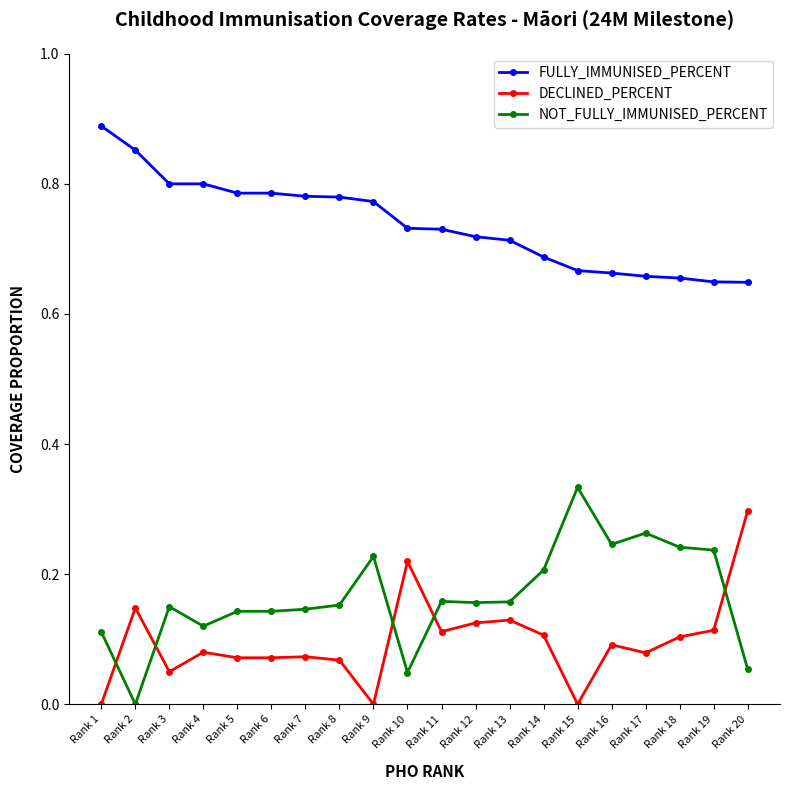

At which category does DECLINED_PERCENT reach its first local peak?

Rank 2